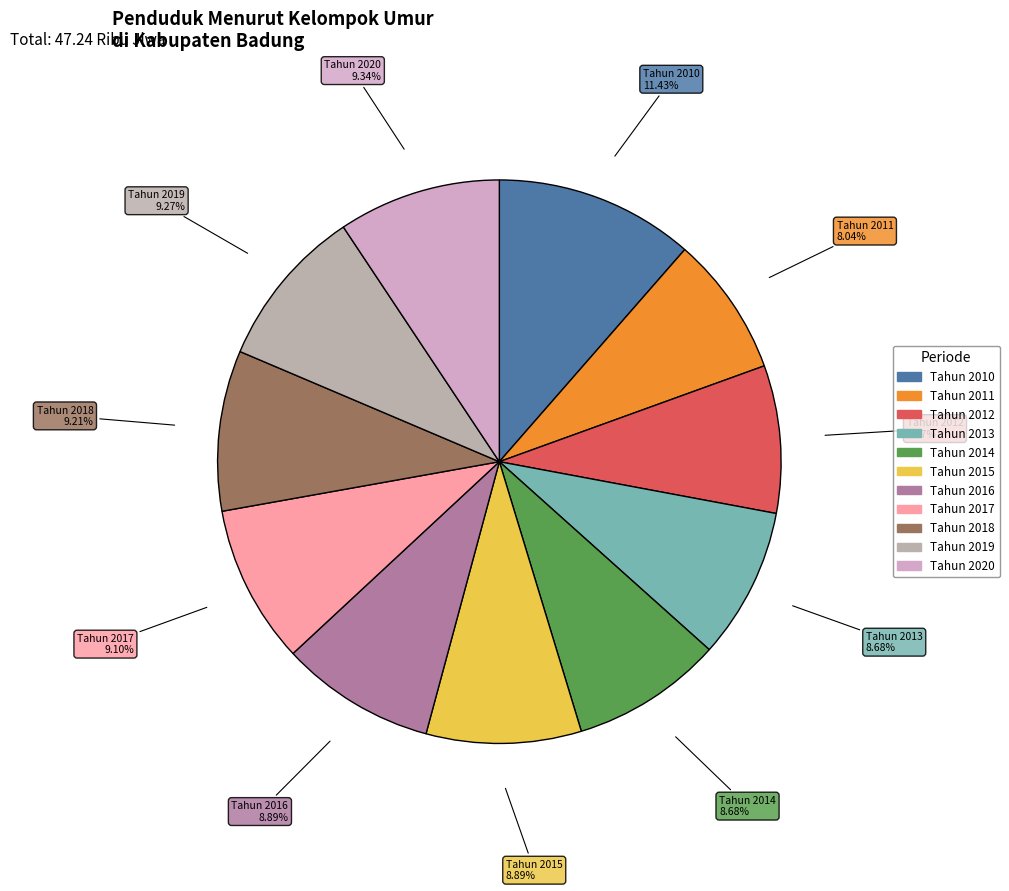

True or false: Tahun 2020 accounts for 9% of the total.

True